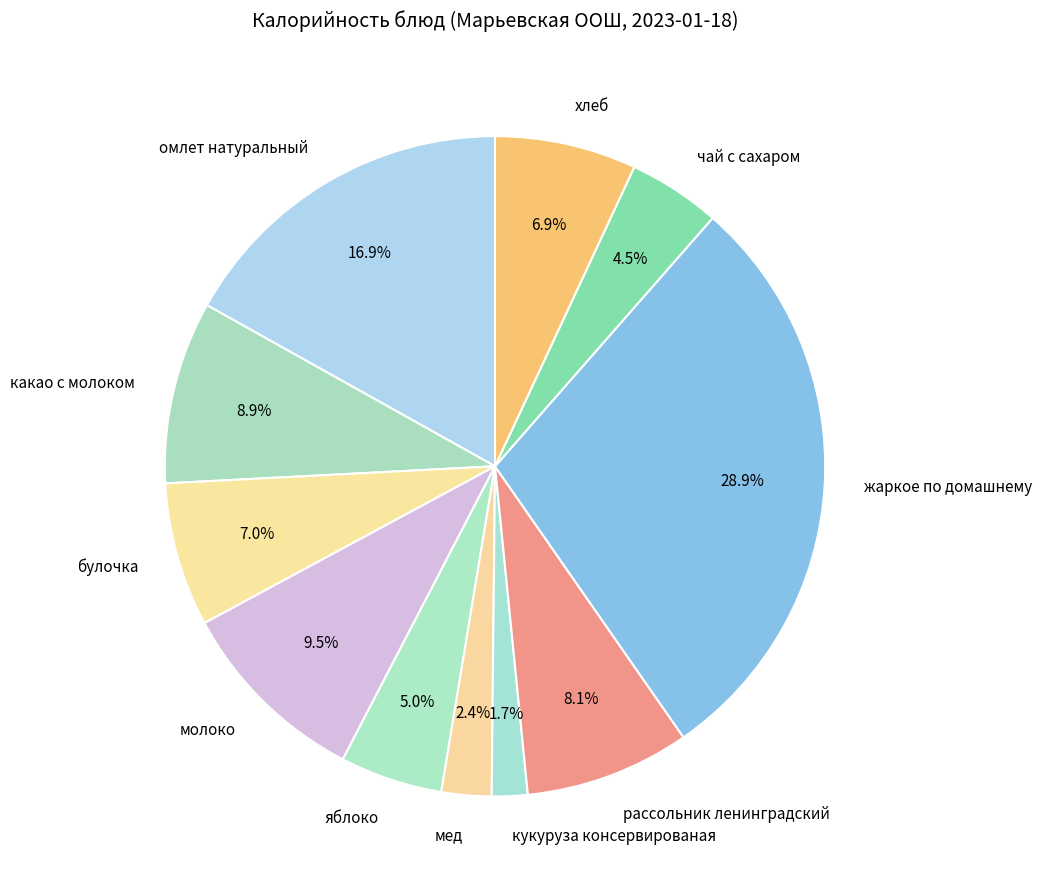

Between чай с сахаром and мед, which is larger?

чай с сахаром